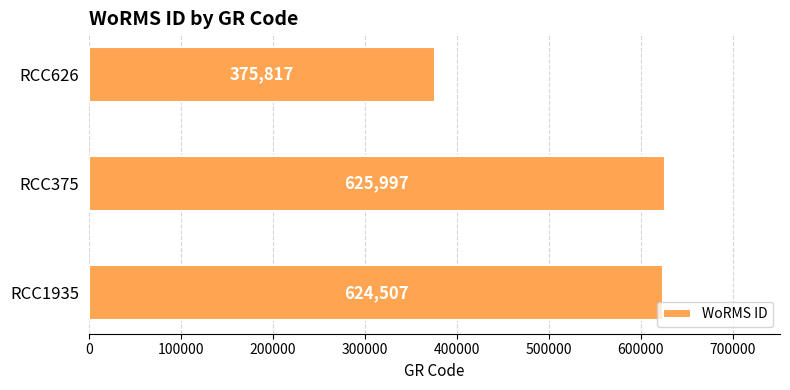

How many series are shown in this chart?

1